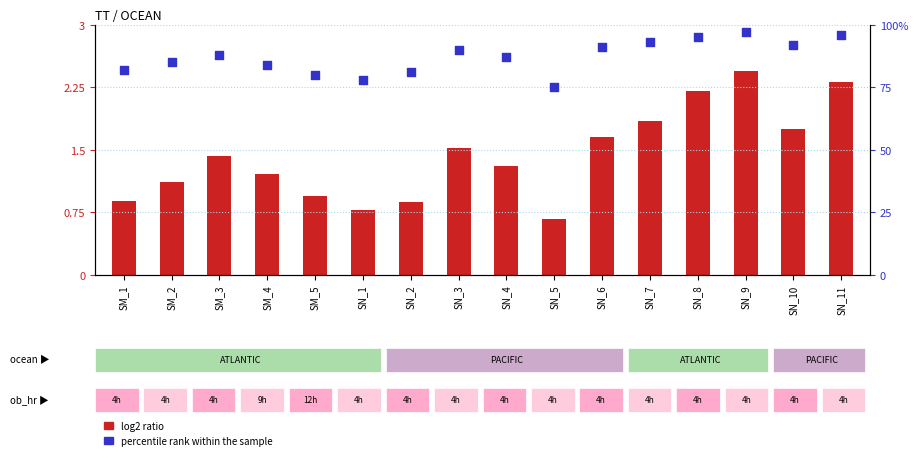

What are all the series names shown in the legend?

log2 ratio, percentile rank within the sample